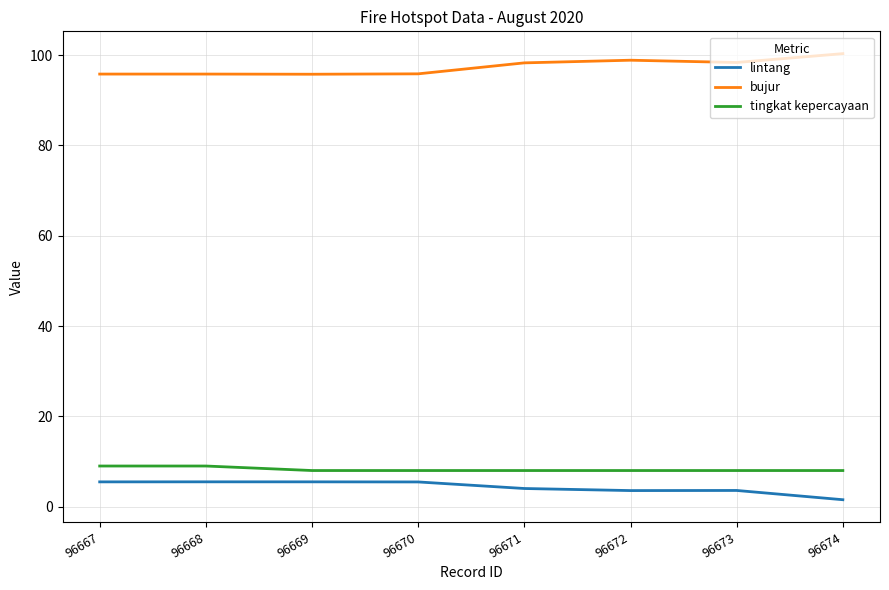

Which label corresponds to the largest value in the chart?

96674